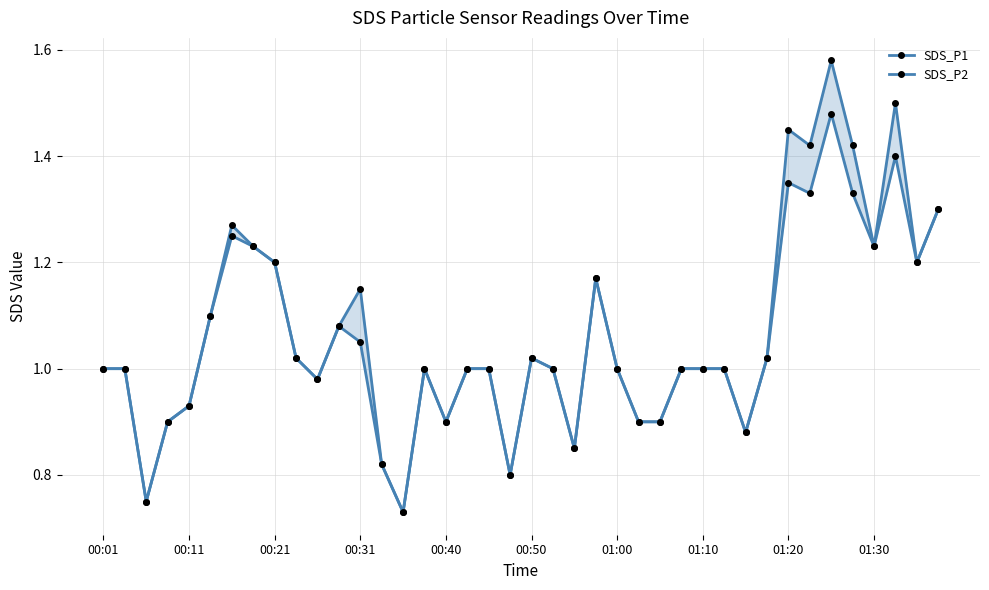

True or false: SDS_P1 has a value of 1.8 at 01:00.

False